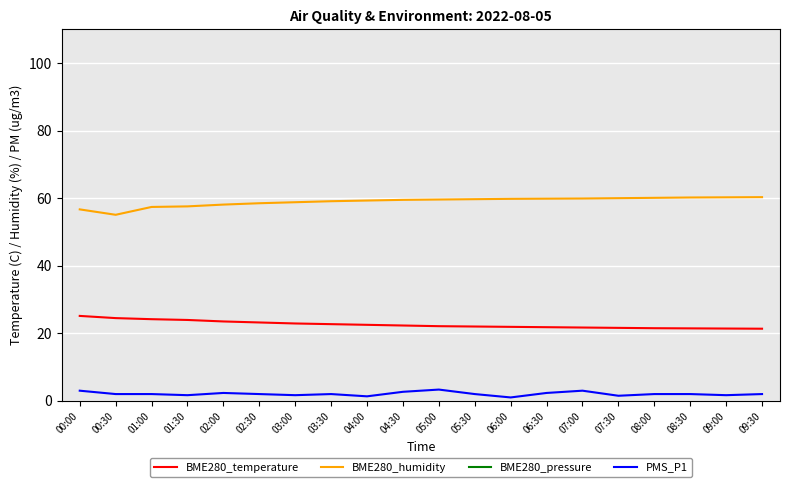

What is the difference between the PMS_P1 values at 04:00 and 05:00?

2.0